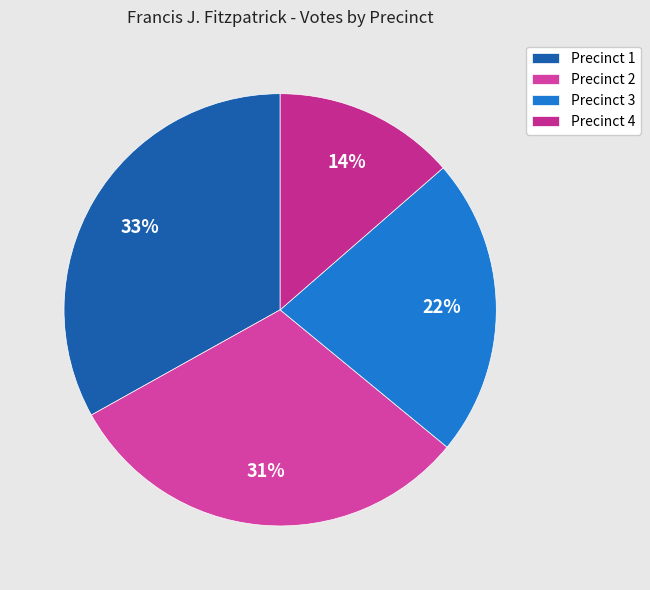

To the nearest percent, what portion does Precinct 4 represent?

14%